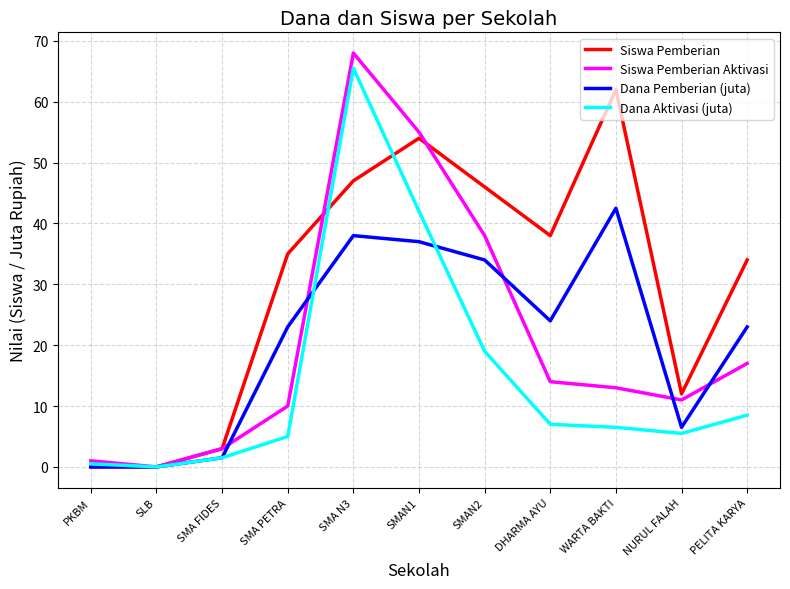

Reading right to left, extract all data points from this chart.

Siswa Pemberian: 34.0	12.0	62.0	38.0	46.0	54.0	47.0	35.0	3.0	0.0	0.0
Siswa Pemberian Aktivasi: 17.0	11.0	13.0	14.0	38.0	55.0	68.0	10.0	3.0	0.0	1.0
Dana Pemberian (juta): 23.0	6.5	42.5	24.0	34.0	37.0	38.0	23.0	1.5	0.0	0.0
Dana Aktivasi (juta): 8.5	5.5	6.5	7.0	19.0	42.0	65.5	5.0	1.5	0.0	0.5